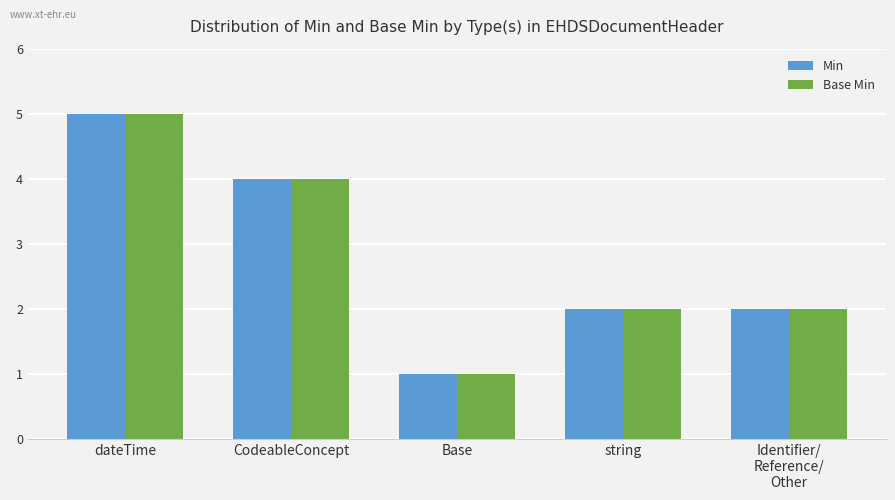

At which category is the sum across all series the highest?

dateTime